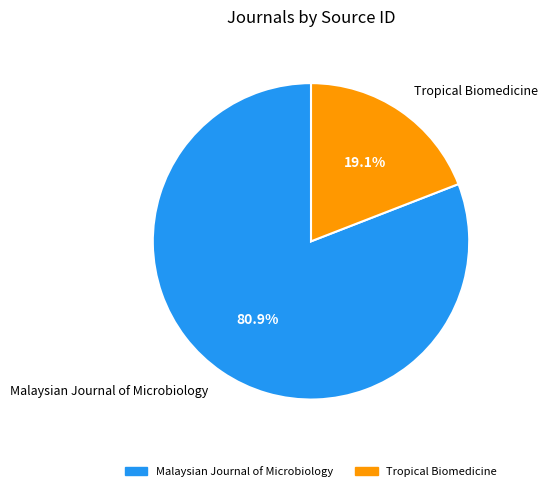

What is the ratio of the value at Tropical Biomedicine to the value at Malaysian Journal of Microbiology?

0.2